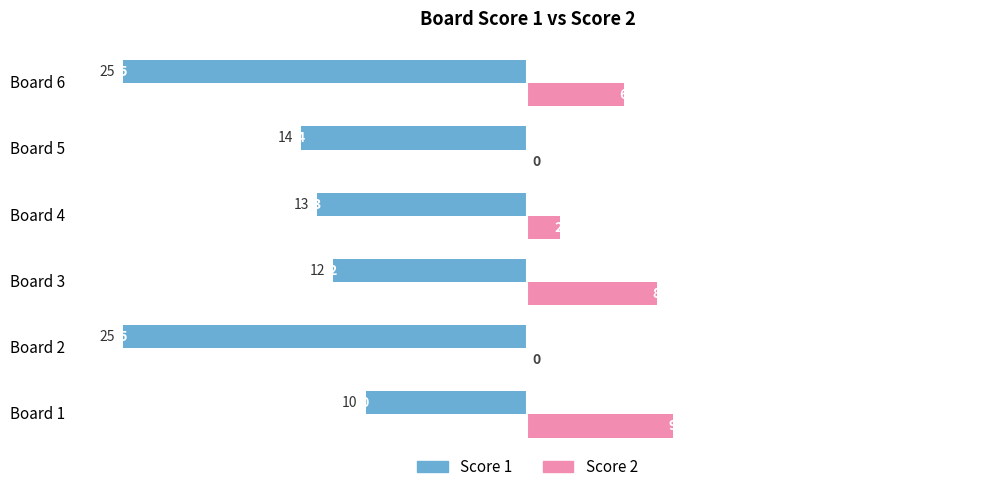

What are all the series names shown in the legend?

Score 1, Score 2